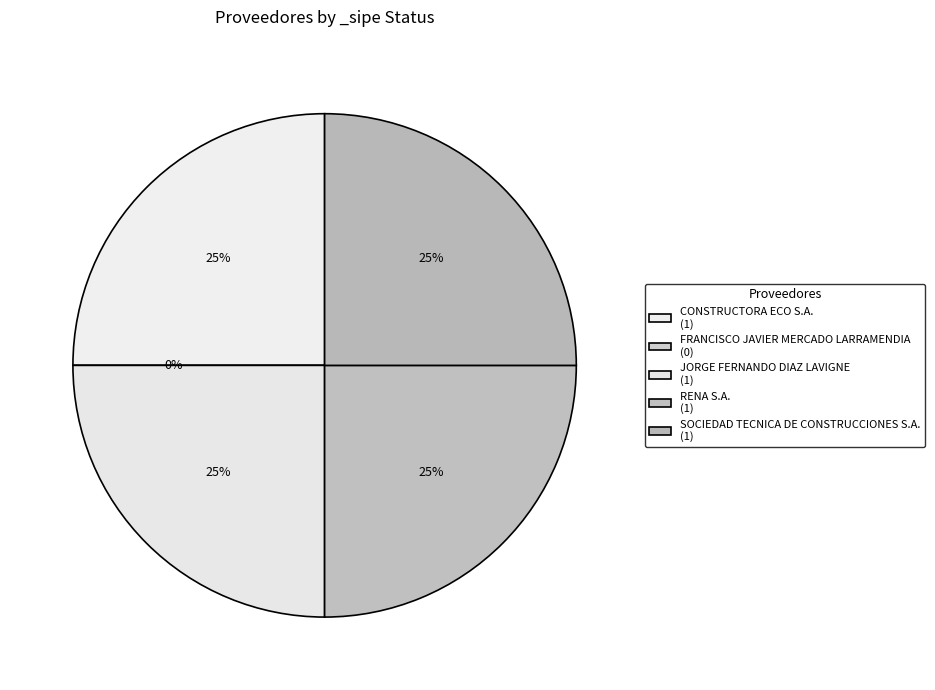

Does any single category account for the majority?

No